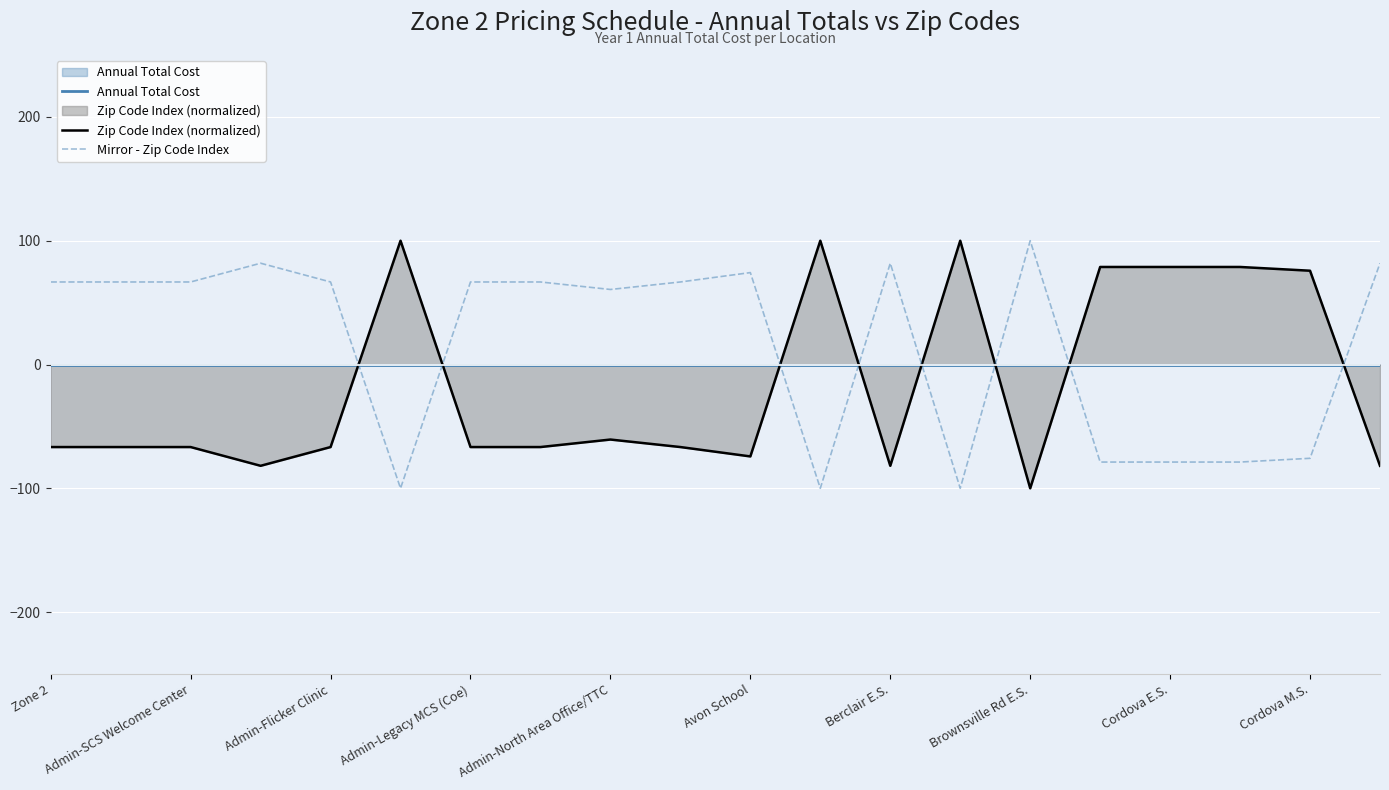

At which category is the sum across all series the highest?

Zone 2